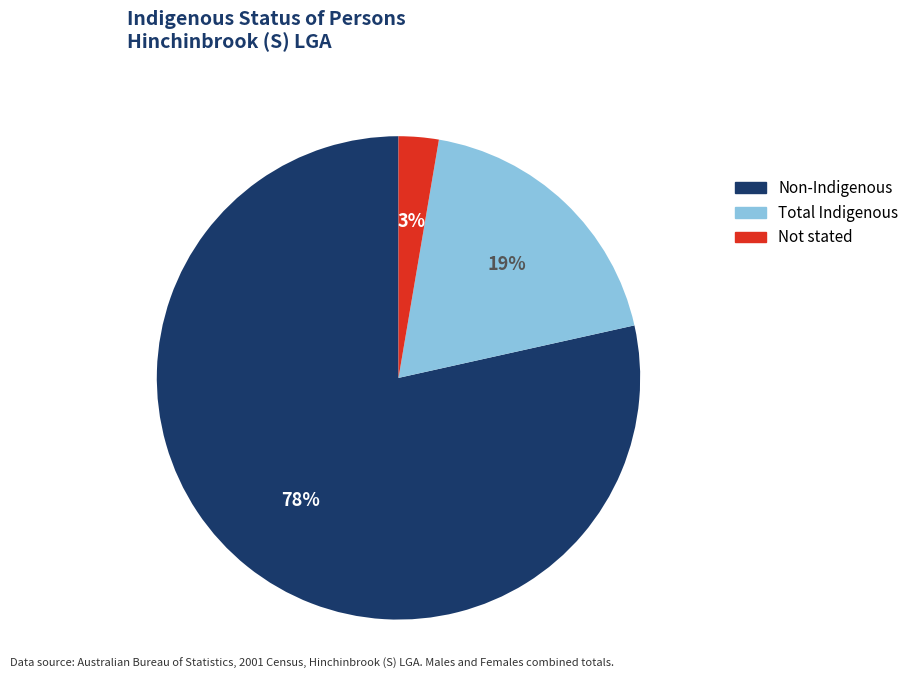

Count the number of slices in the pie.

3